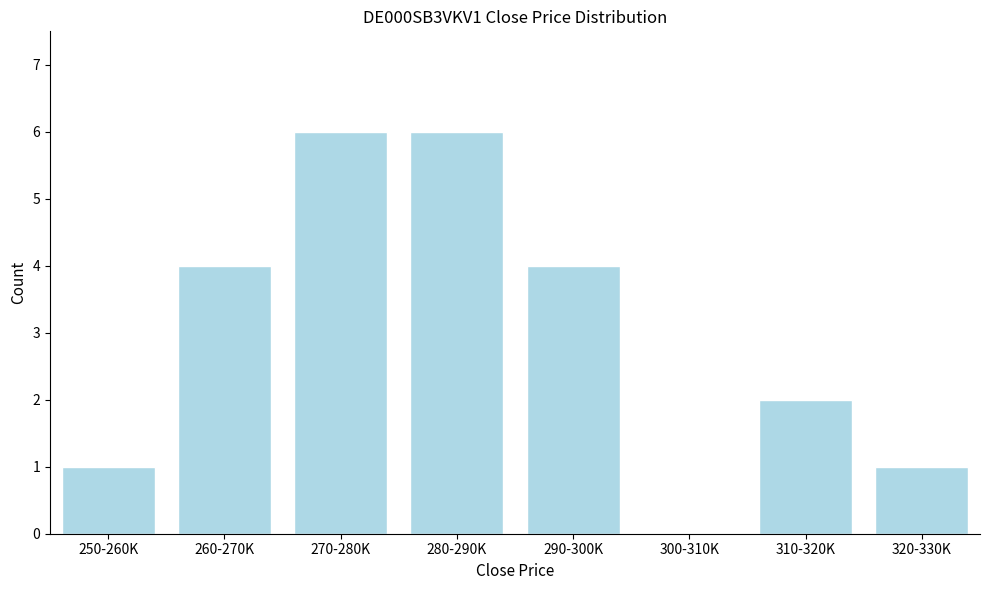

Reading left to right, list all the values displayed in this chart.

250-260K=1	260-270K=4	270-280K=6	280-290K=6	290-300K=4	300-310K=0	310-320K=2	320-330K=1